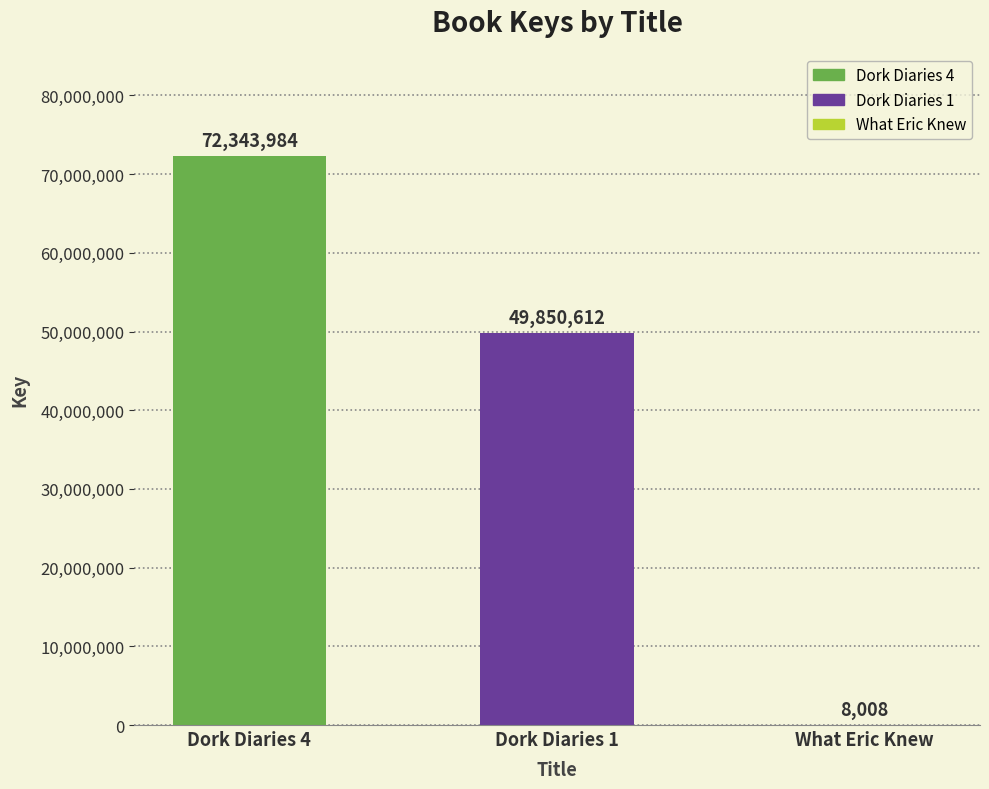

Reading left to right, transcribe all the data shown in this chart.

72343984	49850612	8008